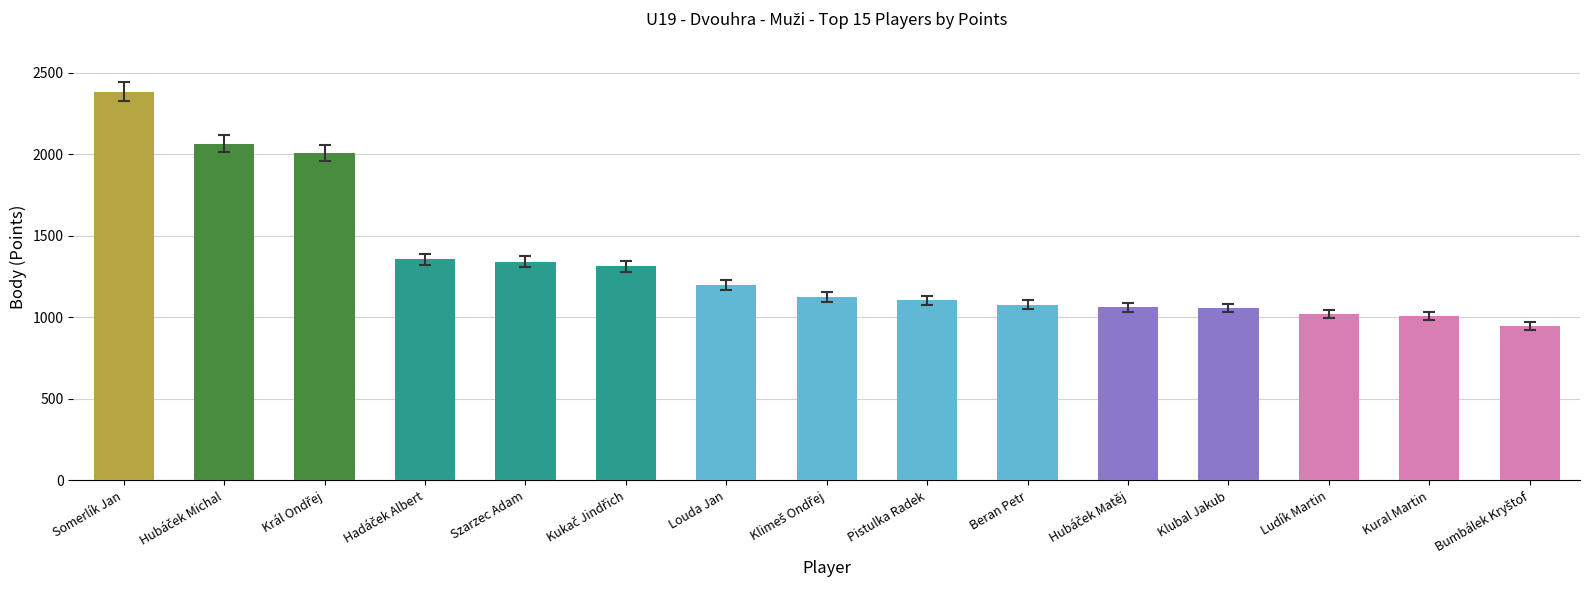

What is the difference between the maximum and minimum values?

1438